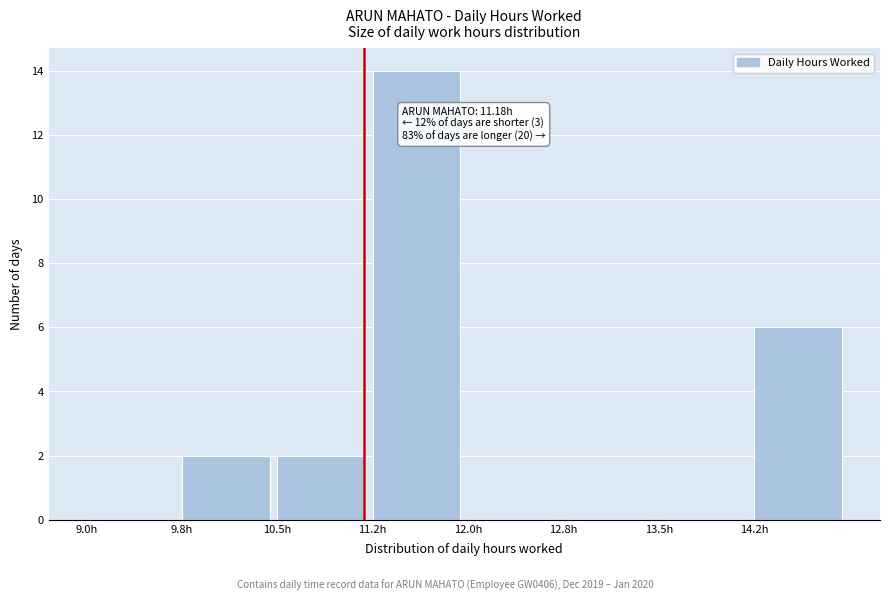

Which range on the x-axis has the tallest bar?

11.25 to 12.00